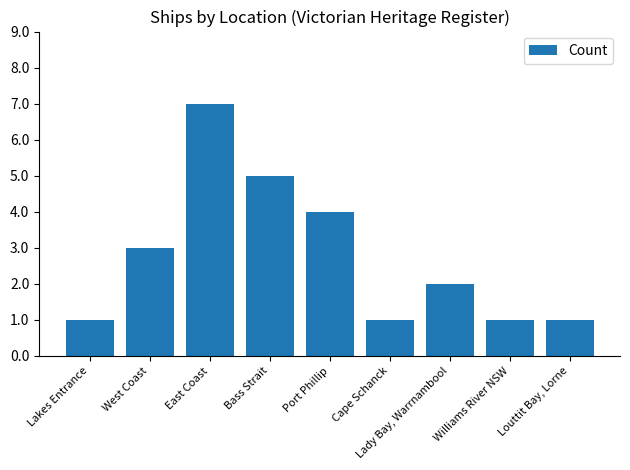

How many values are between 1 and 4?

7